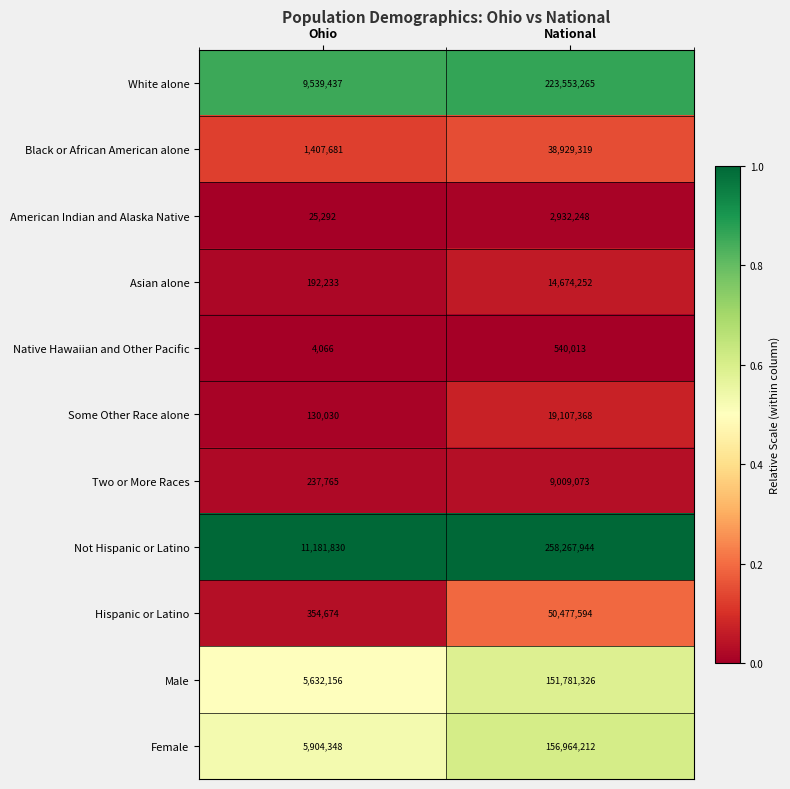

Reading left to right, list all the values displayed in this chart.

White alone: 9539437	223553265
Black or African American alone: 1407681	38929319
American Indian and Alaska Native: 25292	2932248
Asian alone: 192233	14674252
Native Hawaiian and Other Pacific: 4066	540013
Some Other Race alone: 130030	19107368
Two or More Races: 237765	9009073
Not Hispanic or Latino: 11181830	258267944
Hispanic or Latino: 354674	50477594
Male: 5632156	151781326
Female: 5904348	156964212